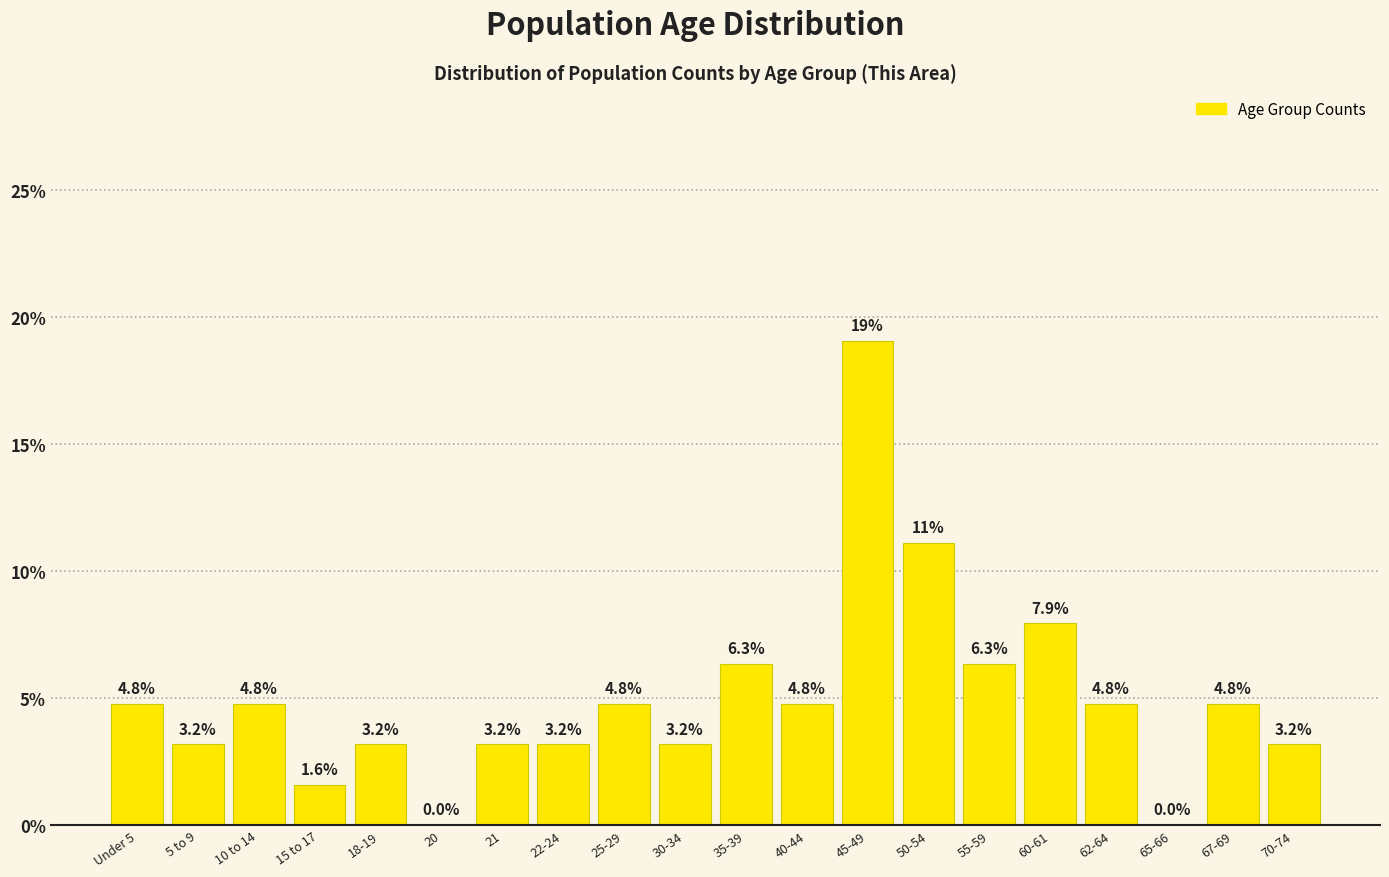

Reading left to right, list all the values displayed in this chart.

Under 5=4.8	5 to 9=3.2	10 to 14=4.8	15 to 17=1.6	18-19=3.2	20=0.0	21=3.2	22-24=3.2	25-29=4.8	30-34=3.2	35-39=6.3	40-44=4.8	45-49=19.0	50-54=11.1	55-59=6.3	60-61=7.9	62-64=4.8	65-66=0.0	67-69=4.8	70-74=3.2